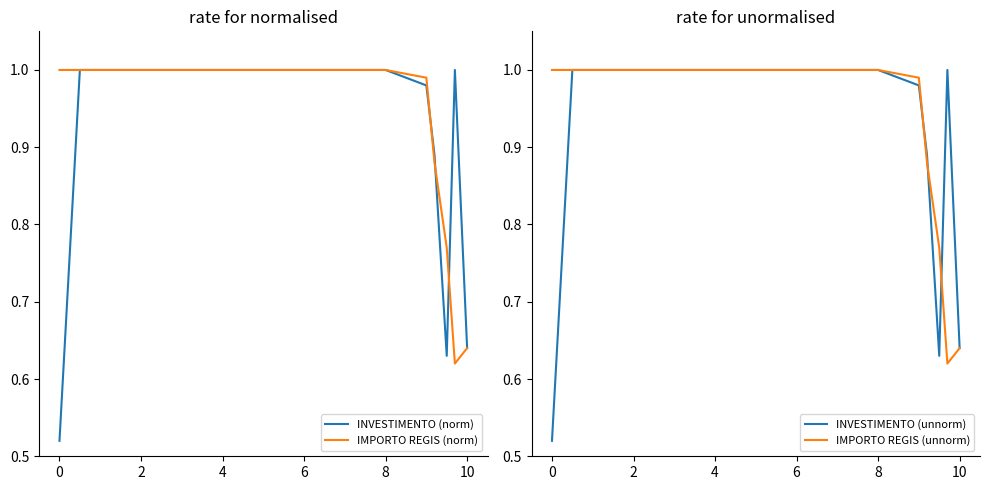

True or false: INVESTIMENTO (norm) and INVESTIMENTO (unnorm) intersect in this chart.

False